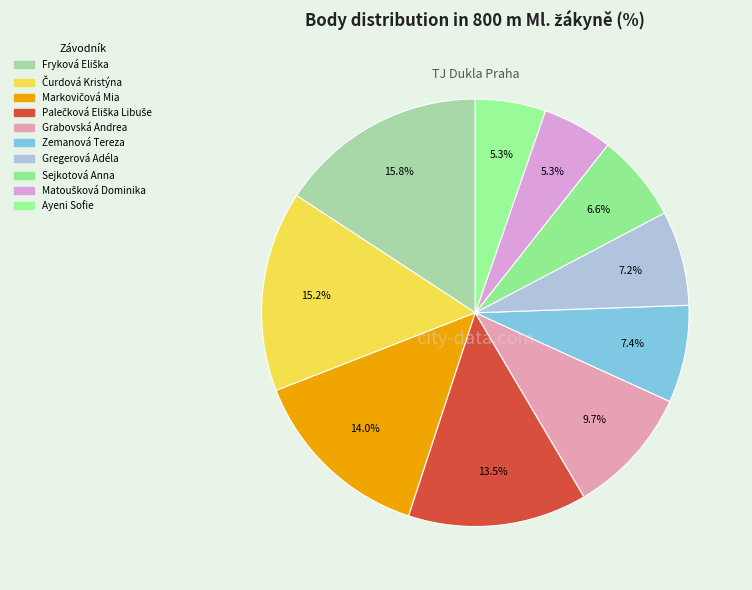

Count the number of slices in the pie.

10